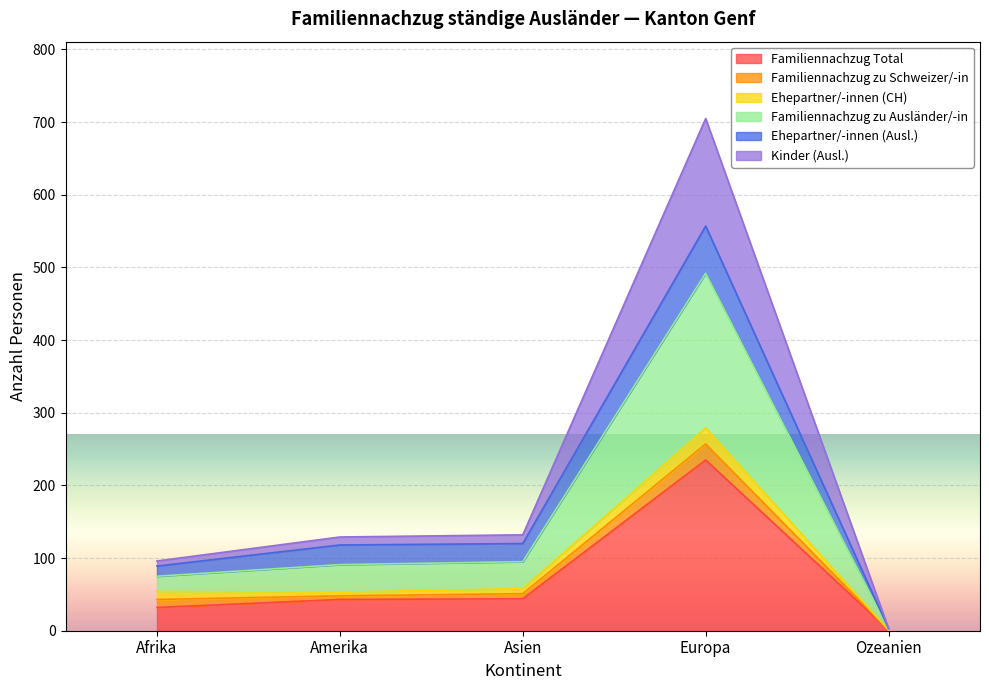

Does the chart display data point markers on the line(s)?

No